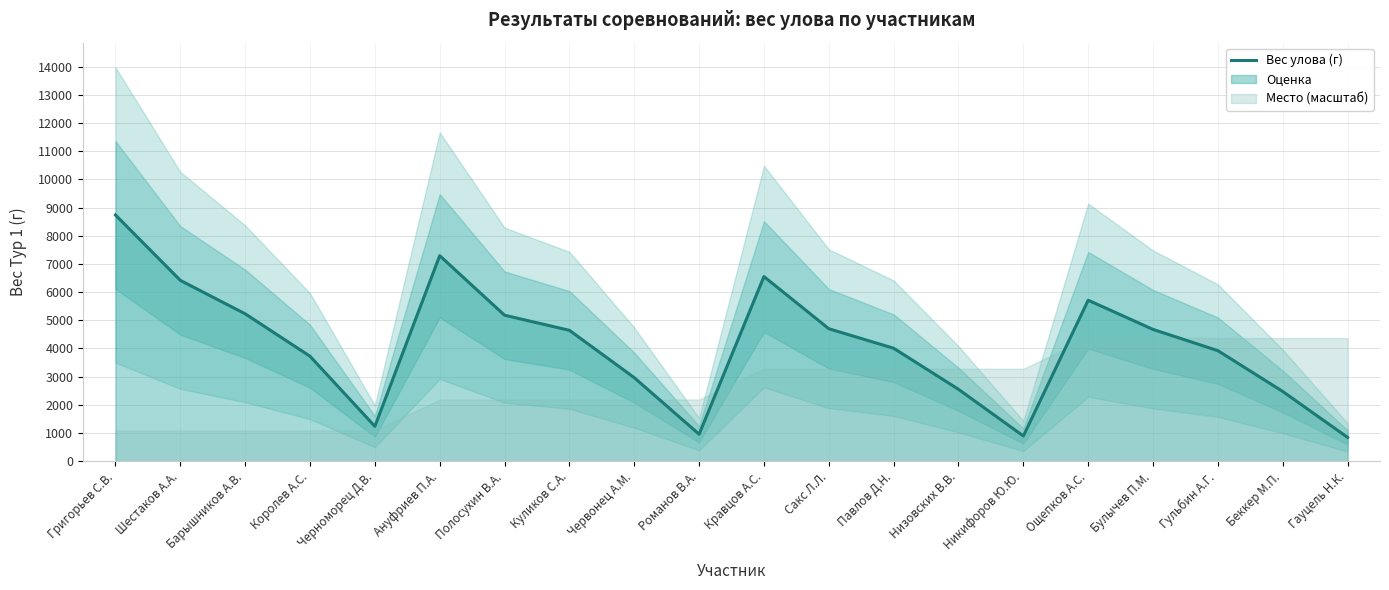

True or false: there are more than 0 points higher than both neighbors.

True